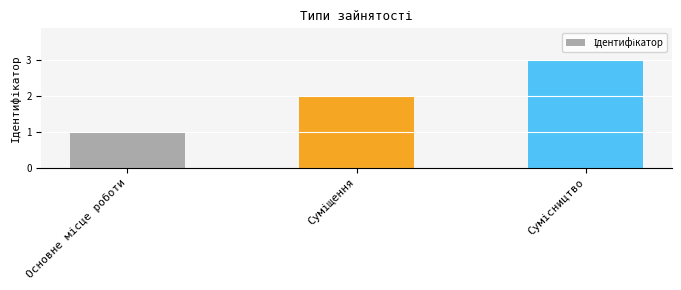

How many distinct data groups are displayed?

1